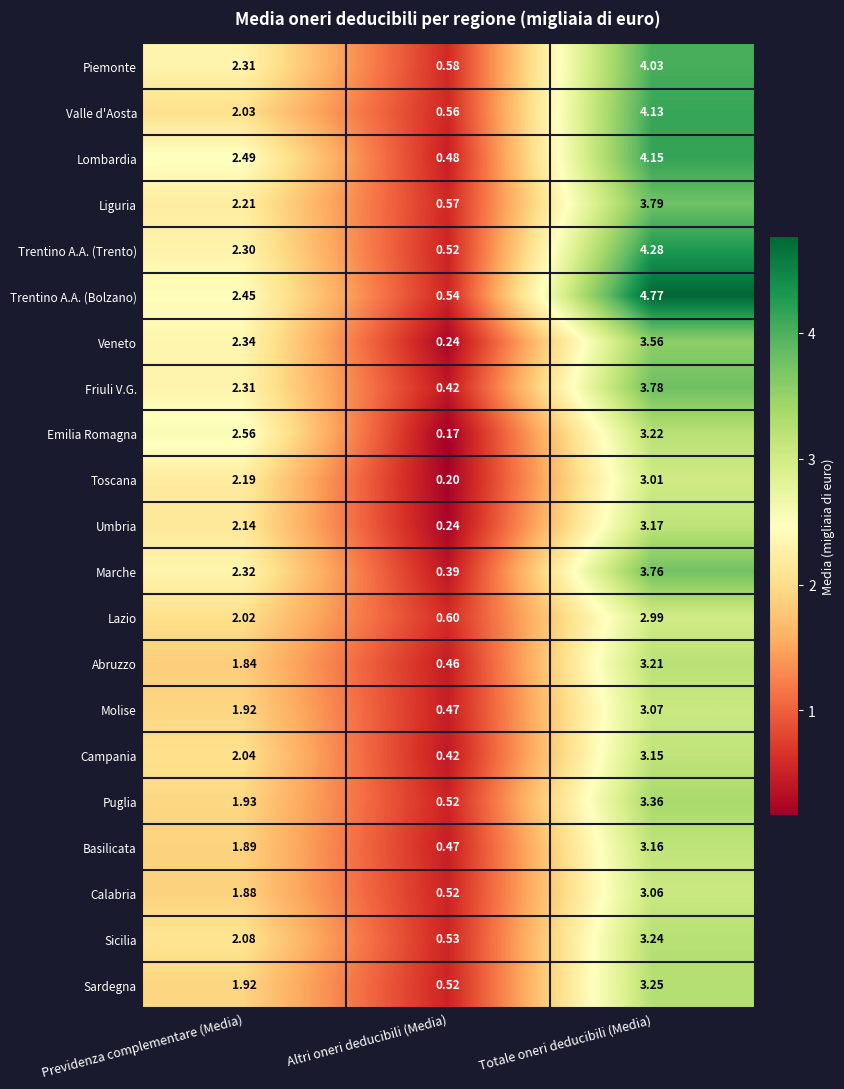

How many data points does each series have?

3